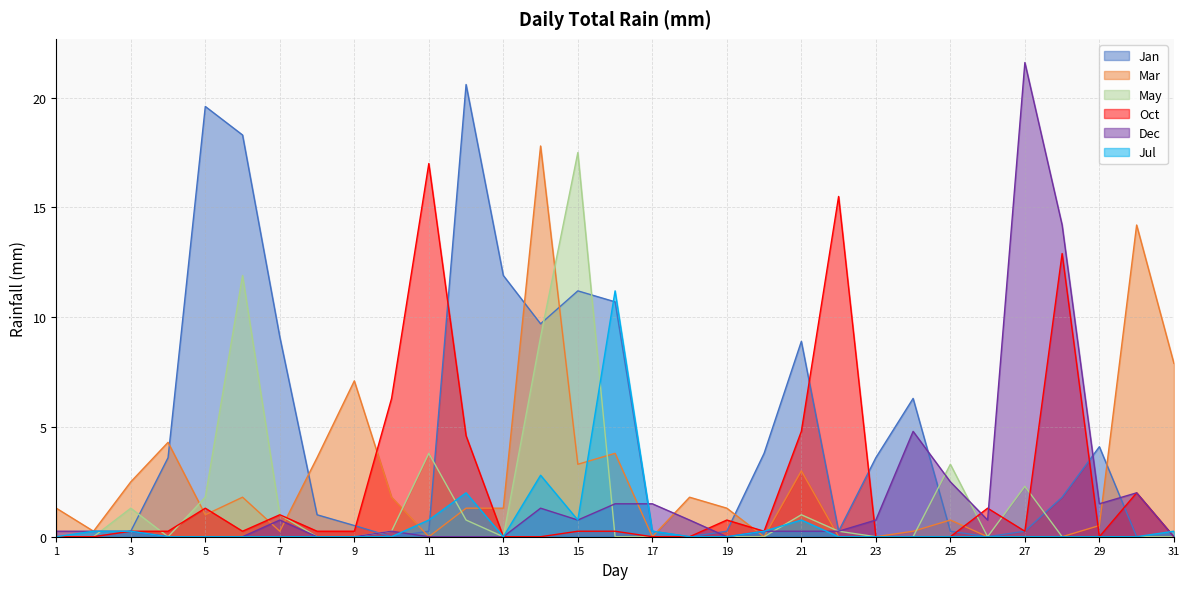

Rank the series at 10 from highest to lowest value.

Oct, Mar, May, Dec, Jan, Jul